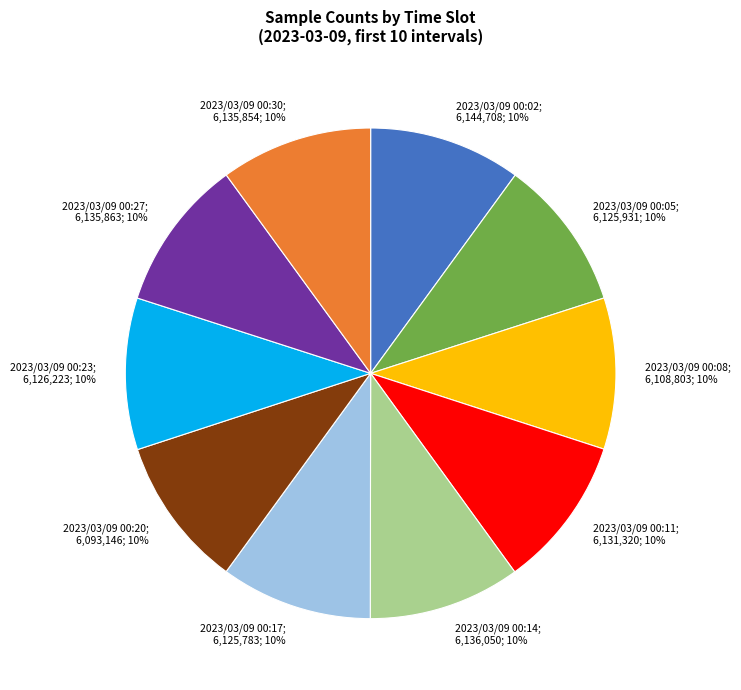

Is there any slice that represents more than half of the pie?

No